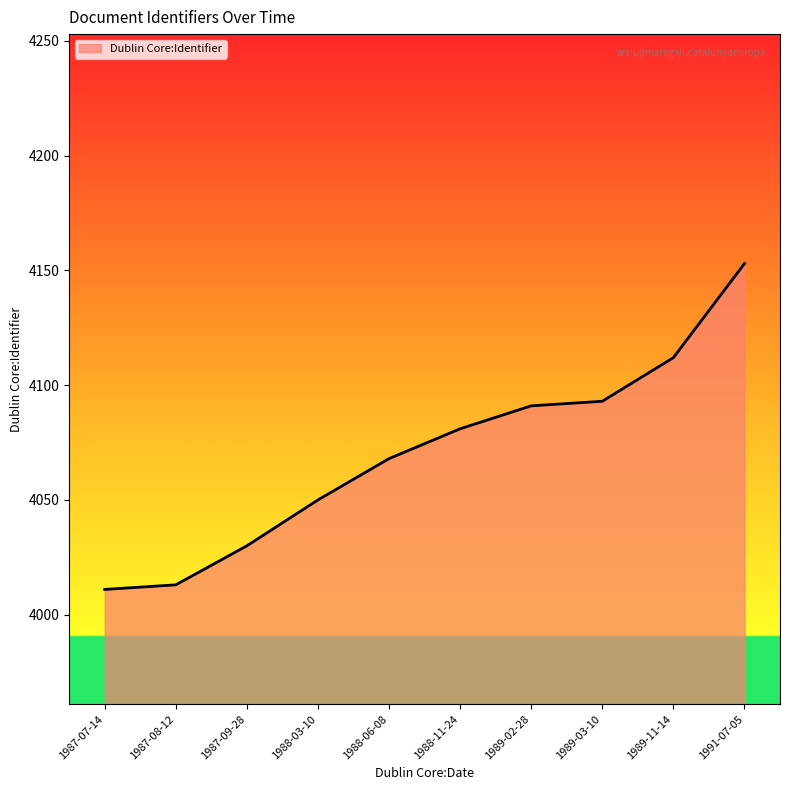

Reading right to left, list all the values displayed in this chart.

4153	4112	4093	4091	4081	4068	4050	4030	4013	4011